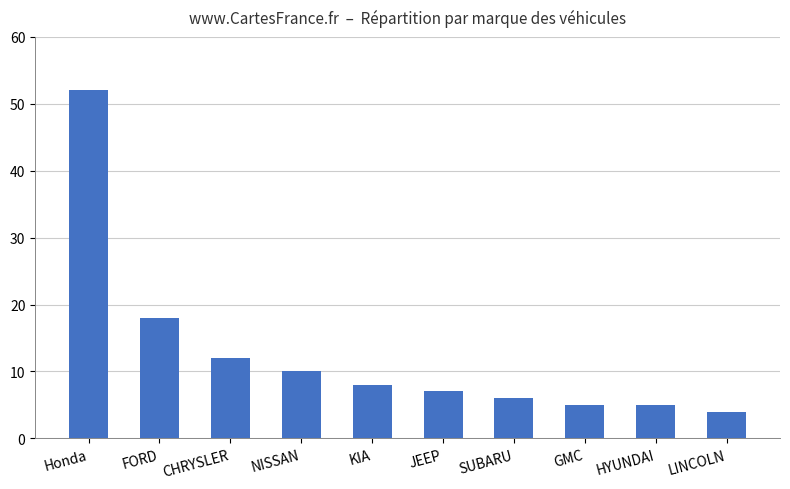

What is the smallest value displayed?

4